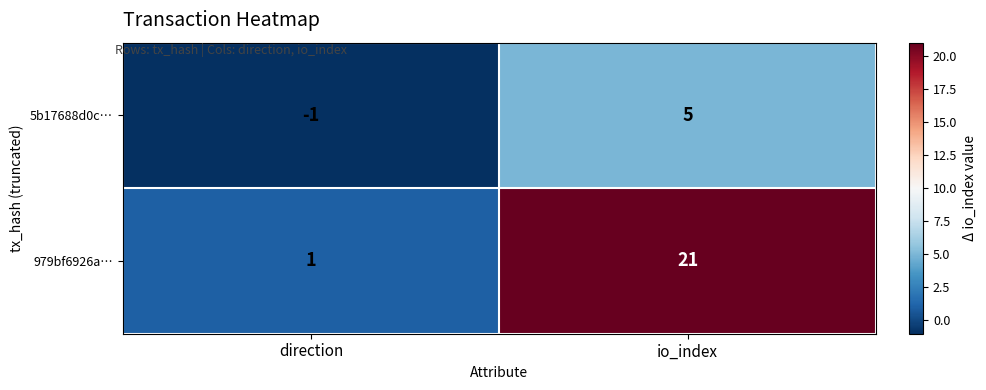

How many values in 5b17688d0c… are above zero?

1